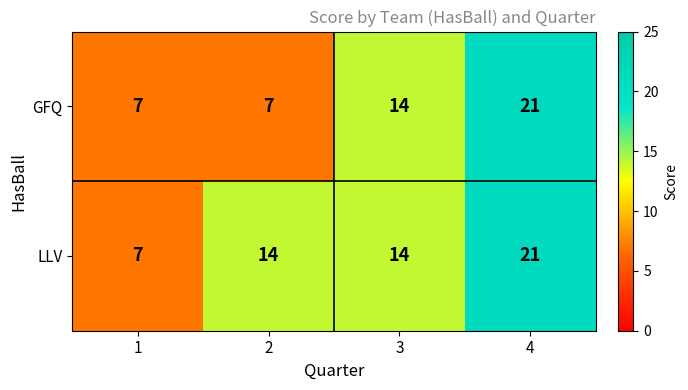

Is the value of LLV at 3 greater than the value of GFQ at 4?

No